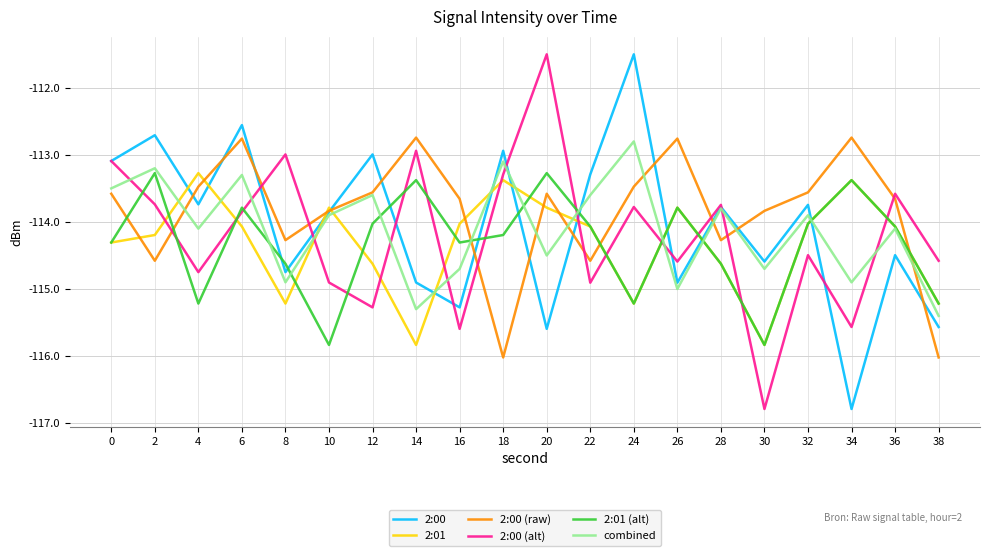

At which label does 2:01 (alt) first exceed -114?

2